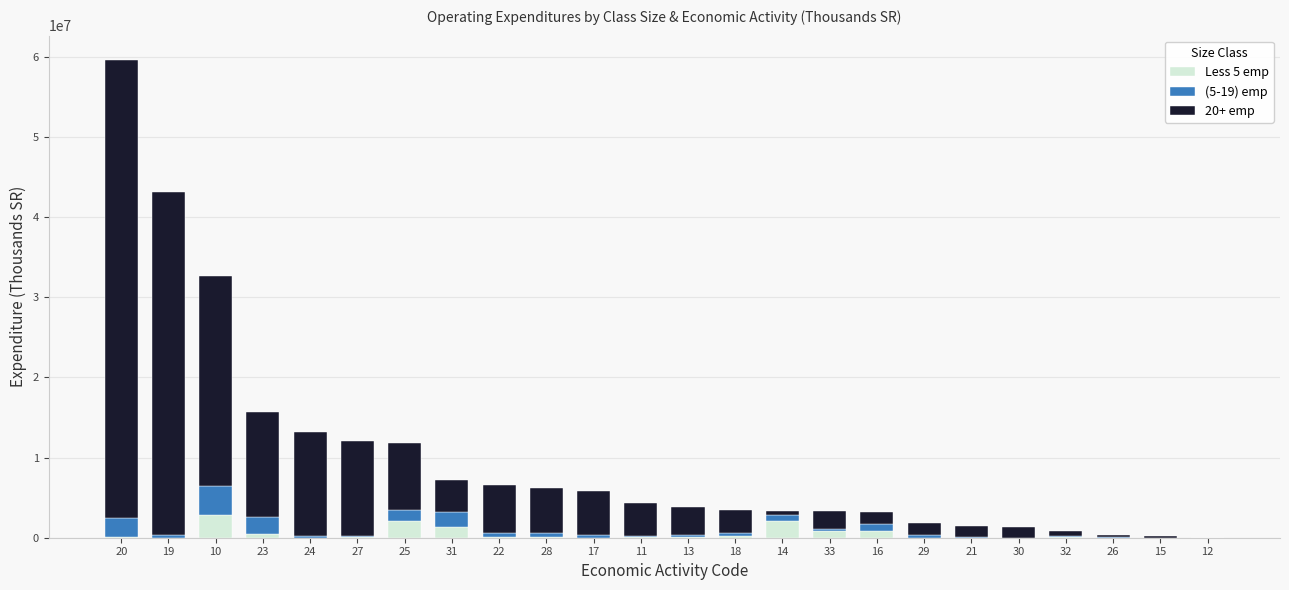

At which category is the sum across all series the highest?

20